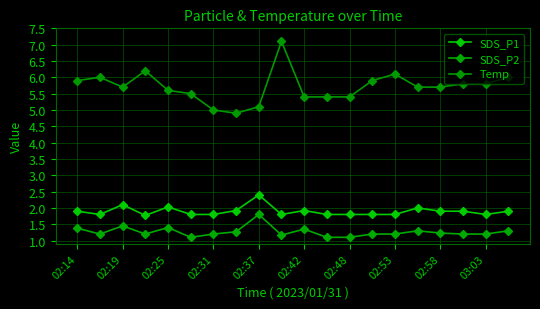

True or false: SDS_P2 and Temp intersect in this chart.

False